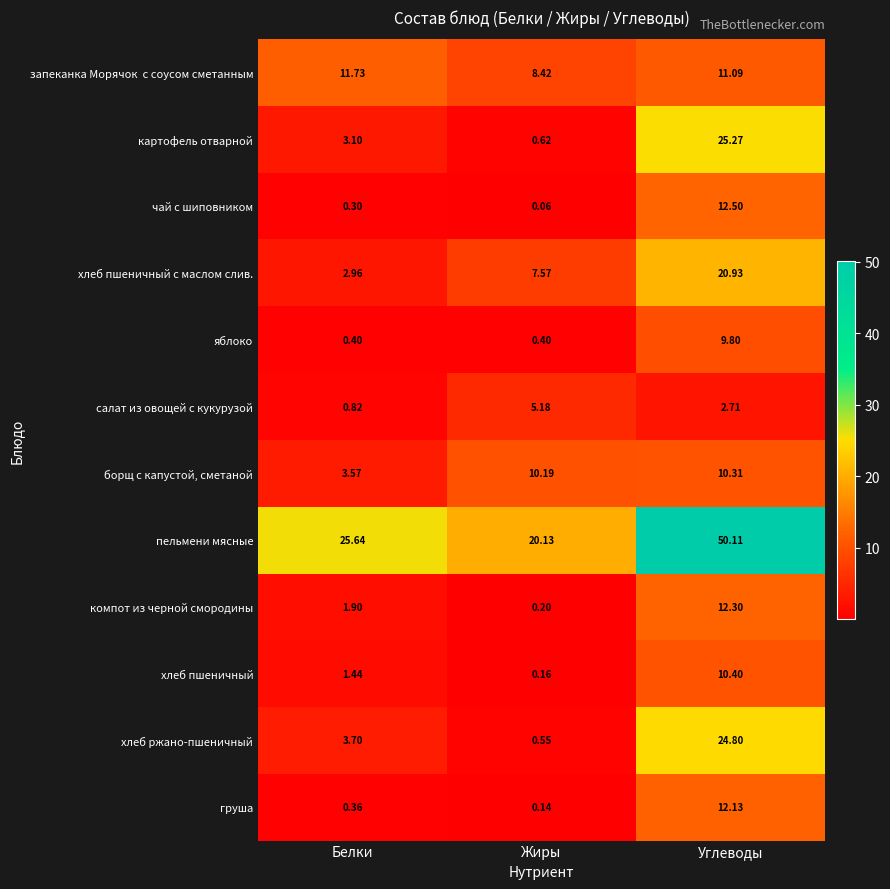

Between Белки and Углеводы, which series saw the biggest shift?

пельмени мясные